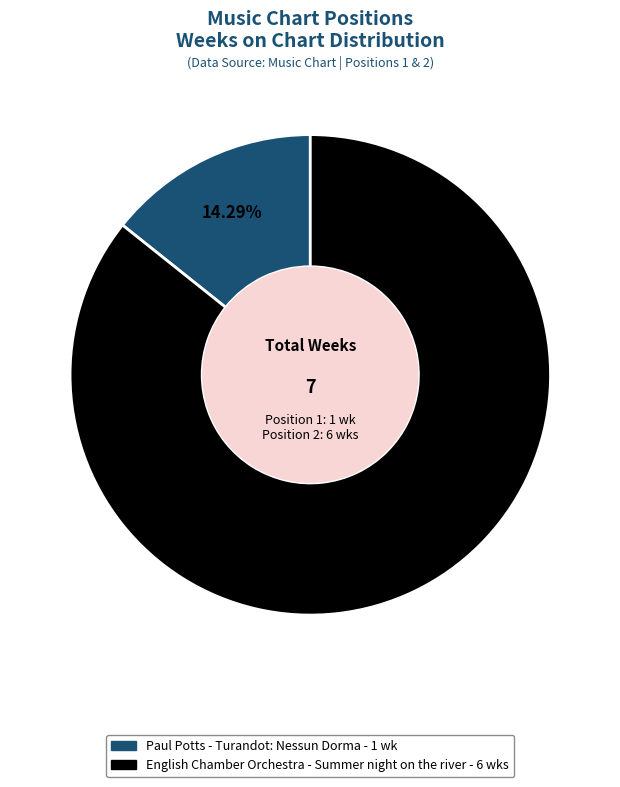

Do English Chamber Orchestra - Summer night on the river and Paul Potts - Turandot: Nessun Dorma together represent more than half of the pie?

Yes